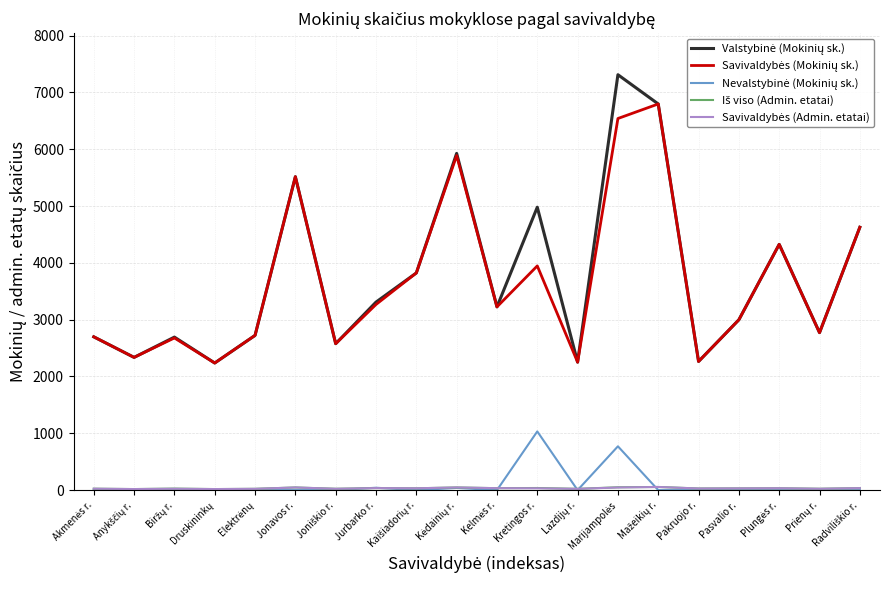

What is the maximum value shown in the chart?

7311.0